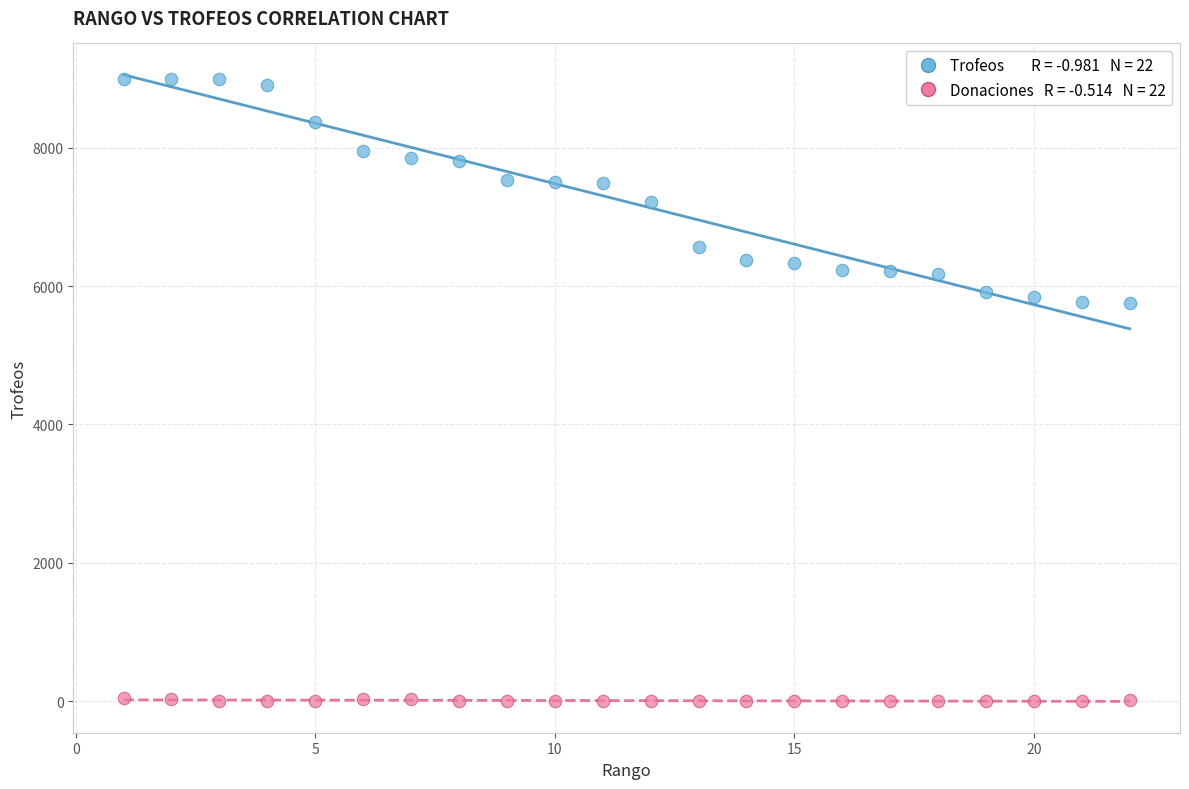

Across all data points, what is the range of Y values (max minus min)?

9000